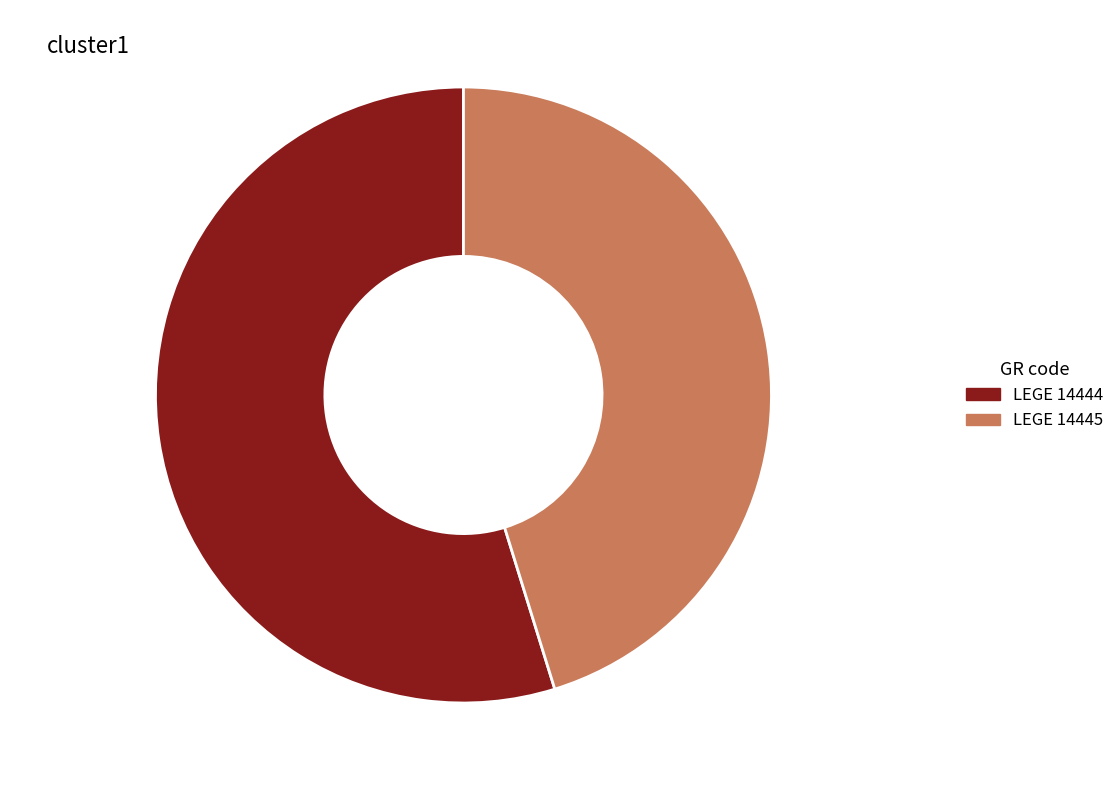

Which category accounts for the majority?

LEGE 14444